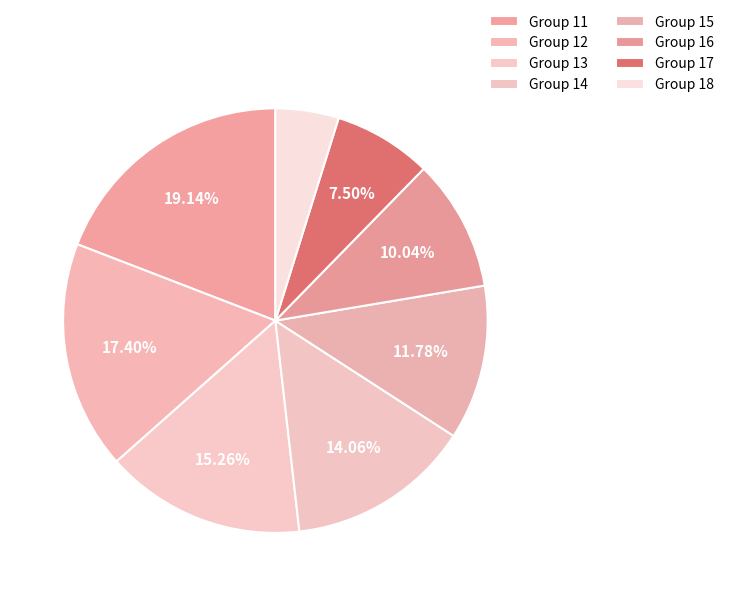

To the nearest percent, what is the average slice percentage?

12%